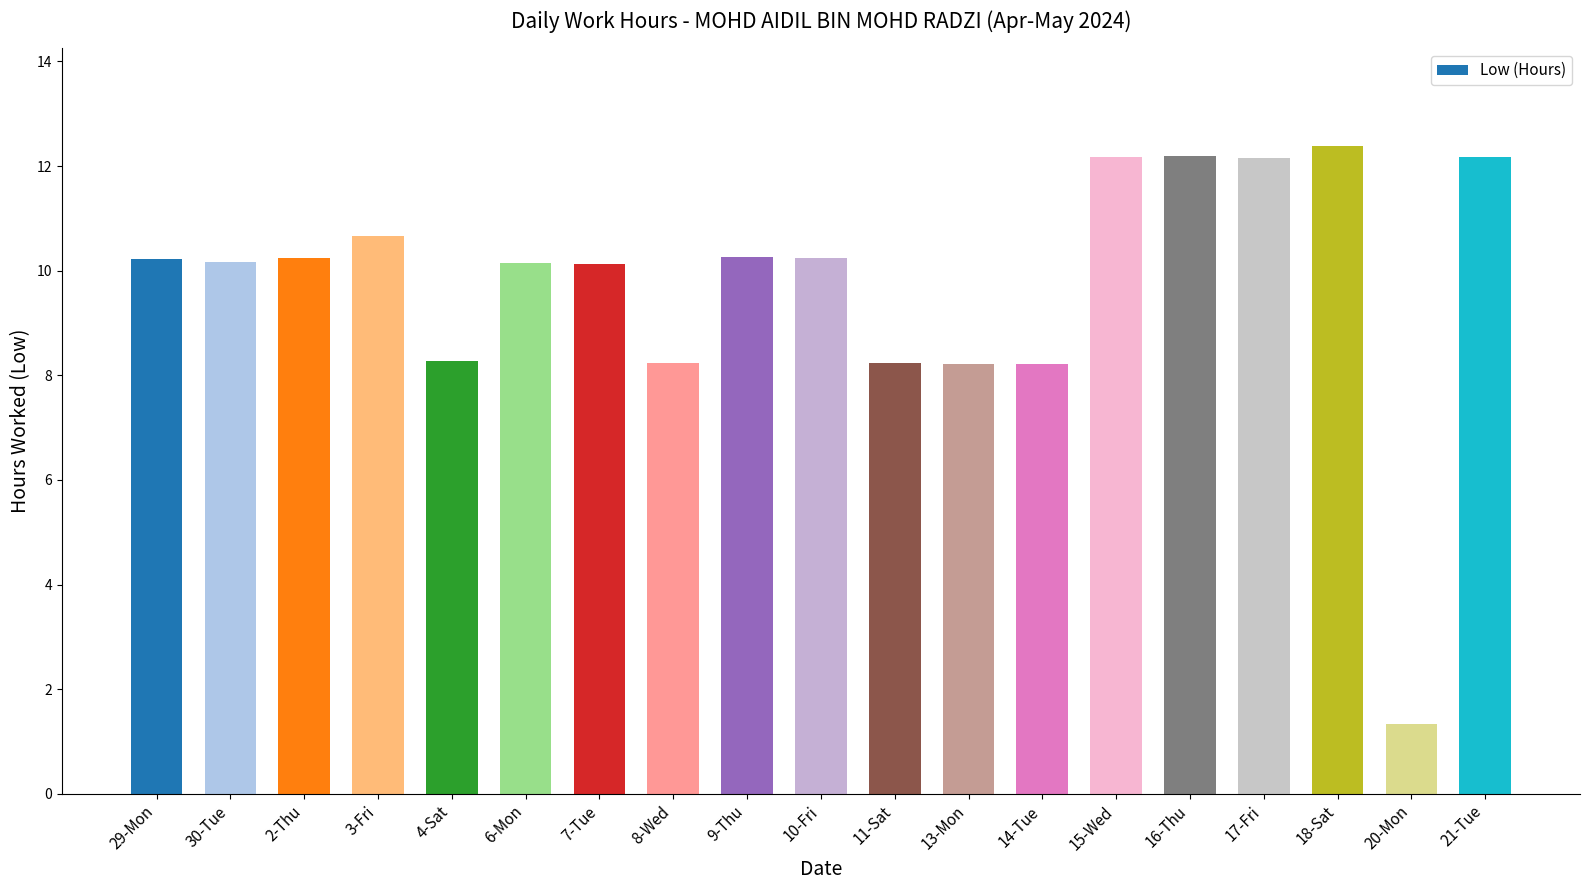

What is the value of the 11th bar from the left?

8.2